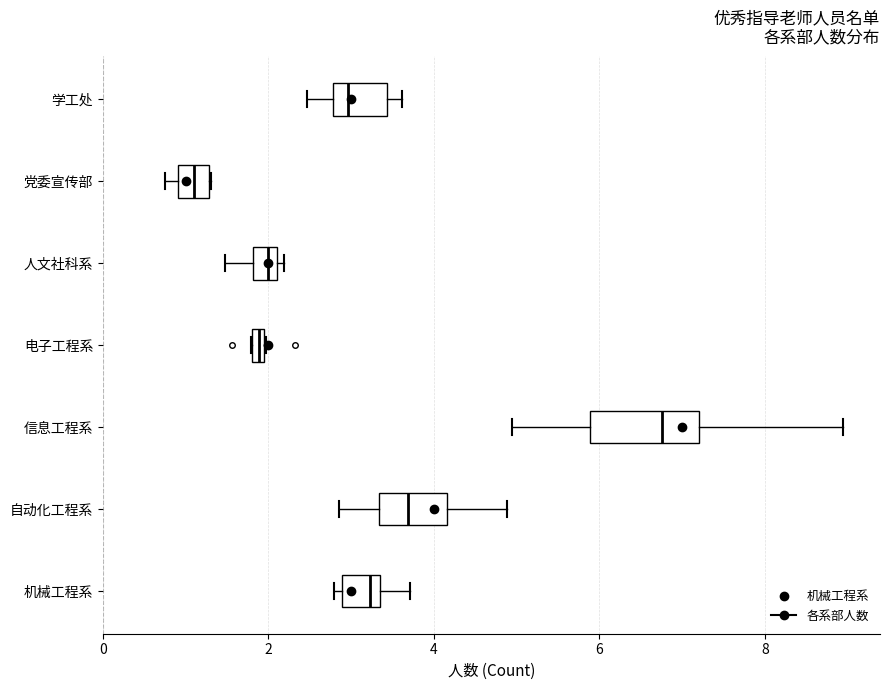

Where is the left edge of the box for 学工处 on the x-axis? The values are not printed on the chart, so give them approximately, as read against the axis.

2.8